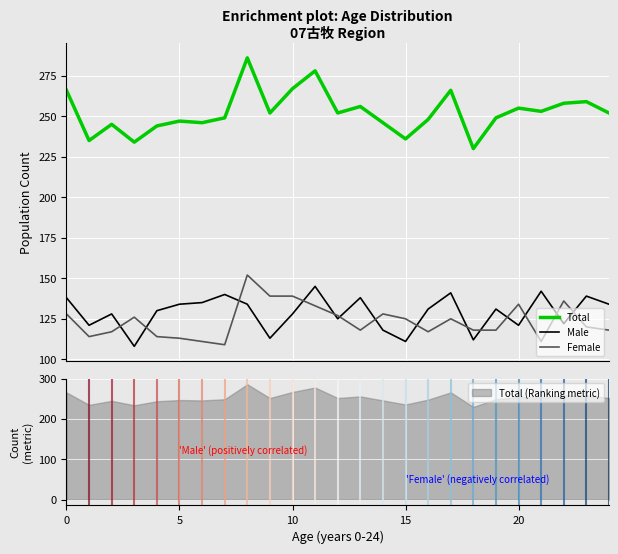

The Total series shows 246 at 6. True or false?

True